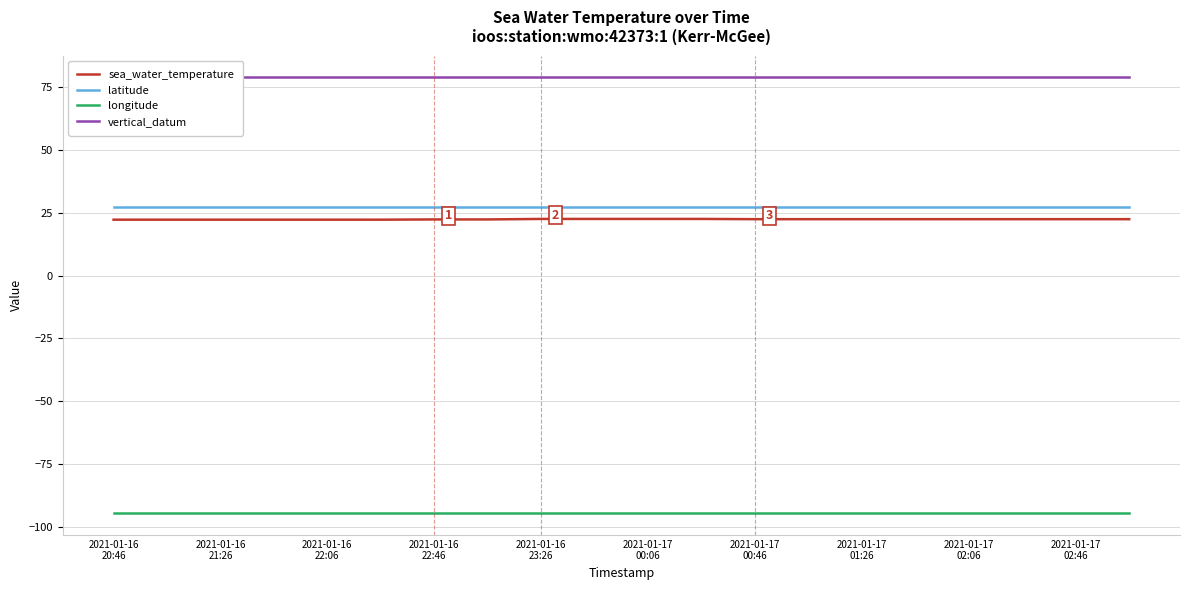

How many lines are shown in the chart?

4